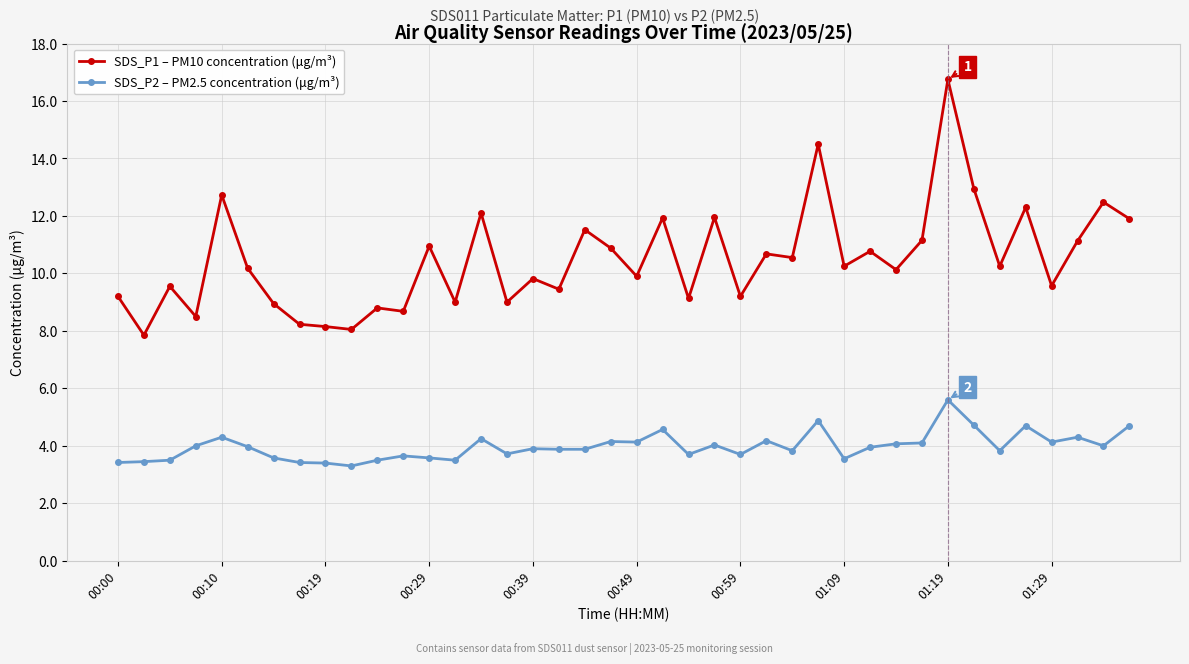

What is the highest value of the SDS_P2 – PM2.5 concentration (μg/m³) series?

5.6